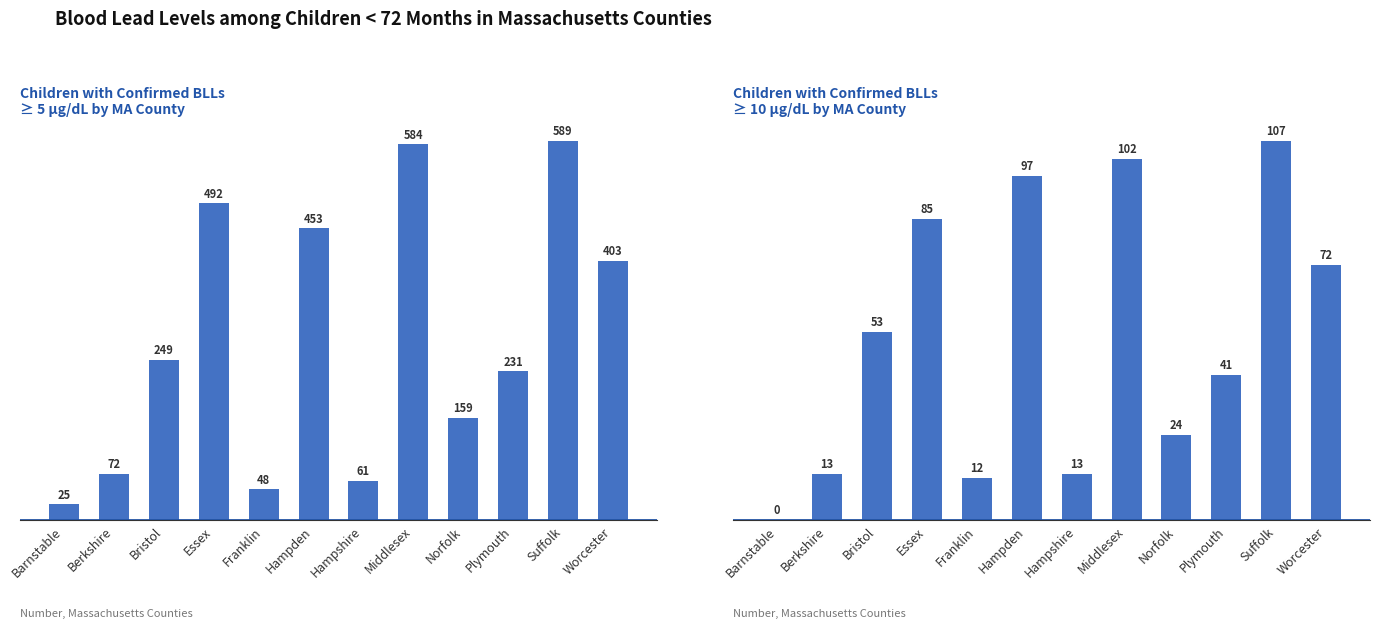

Between Barnstable and Franklin, which series saw the biggest shift?

Children with Confirmed BLLs >= 5 ug/dL